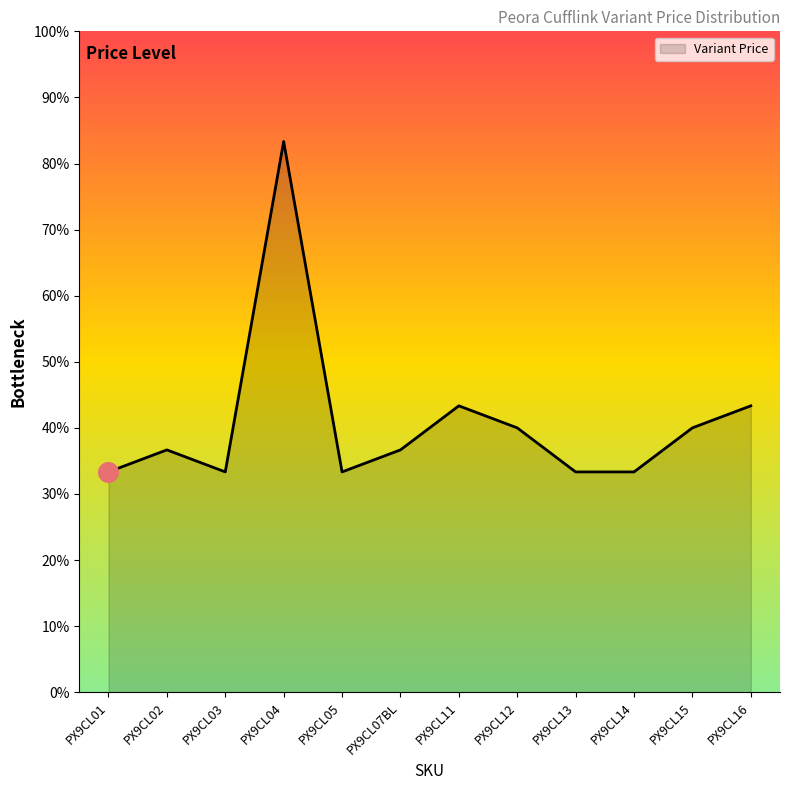

Which has a higher value, PX9CL13 or PX9CL04?

PX9CL04